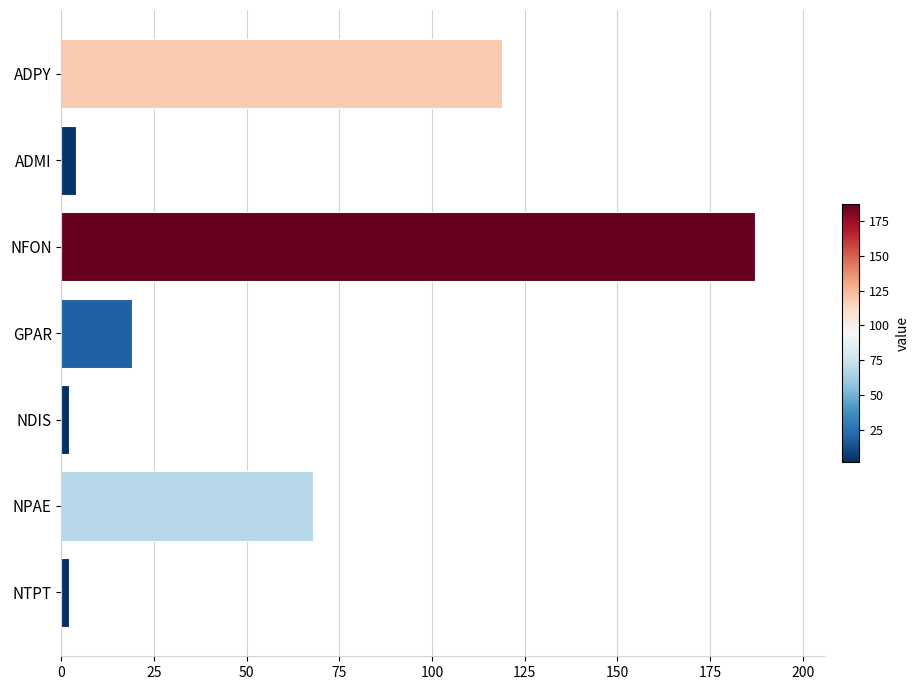

Does the chart contain any negative values?

No